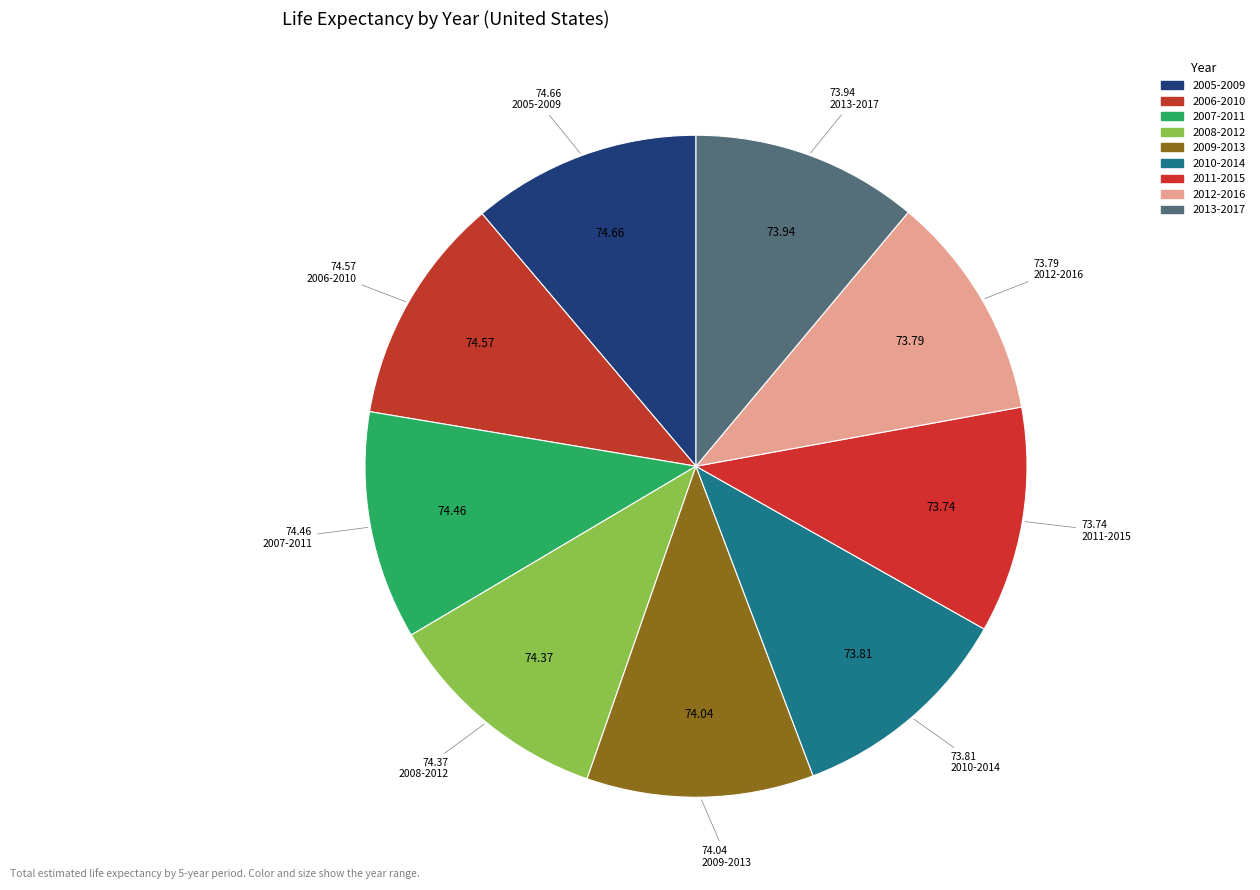

What percentage is NOT represented by 2010-2014?

88.9%